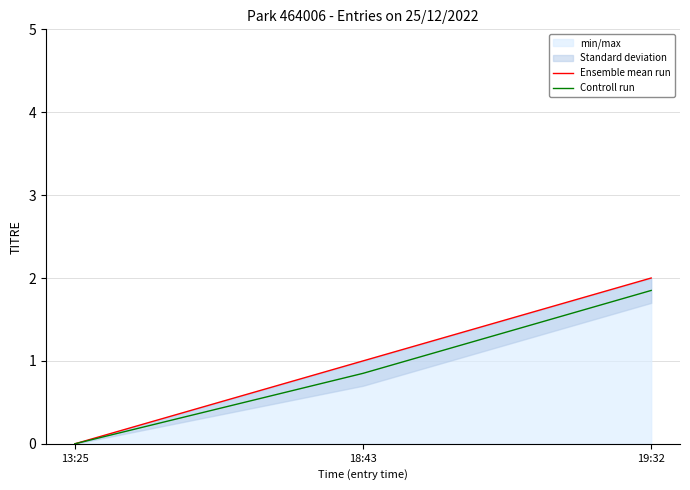

How many data points in Ensemble mean run are above 1?

1